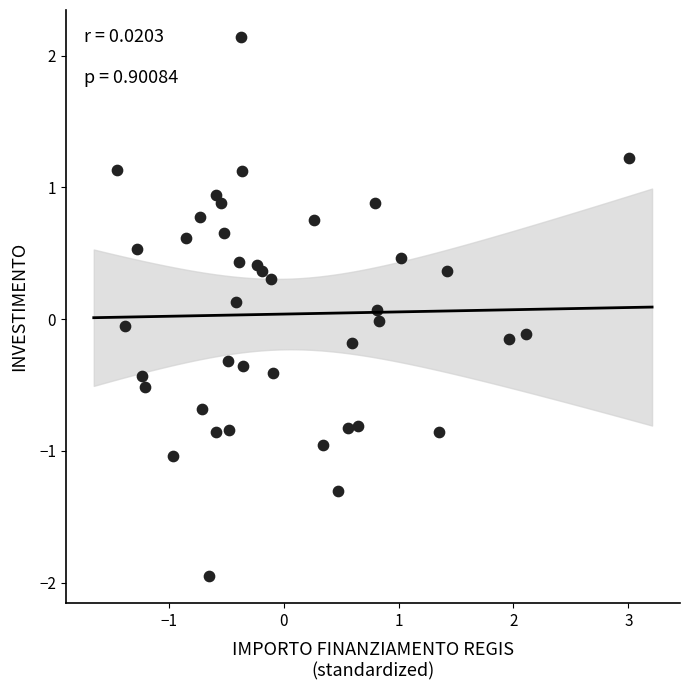

What is the range of Y values (max minus min)?

4.1